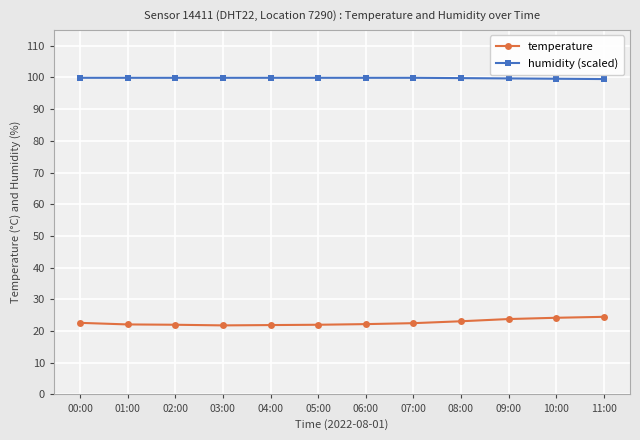

What is the difference between the highest and lowest values at 04:00?

78.0